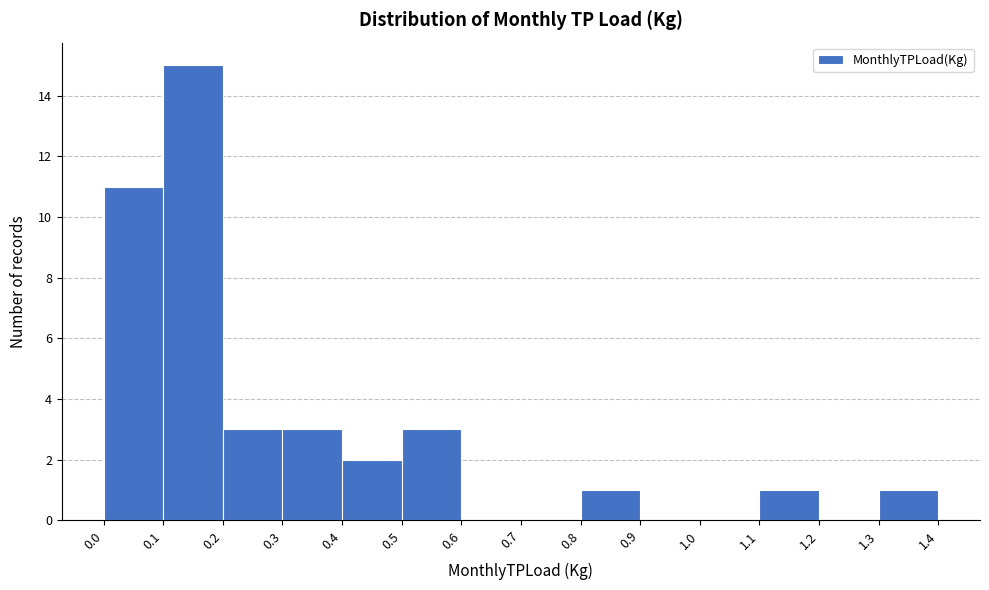

What is the height of the bar covering 0.3 to 0.4 on the x-axis? The values are not printed on the chart, so give them approximately, as read against the axis.

3